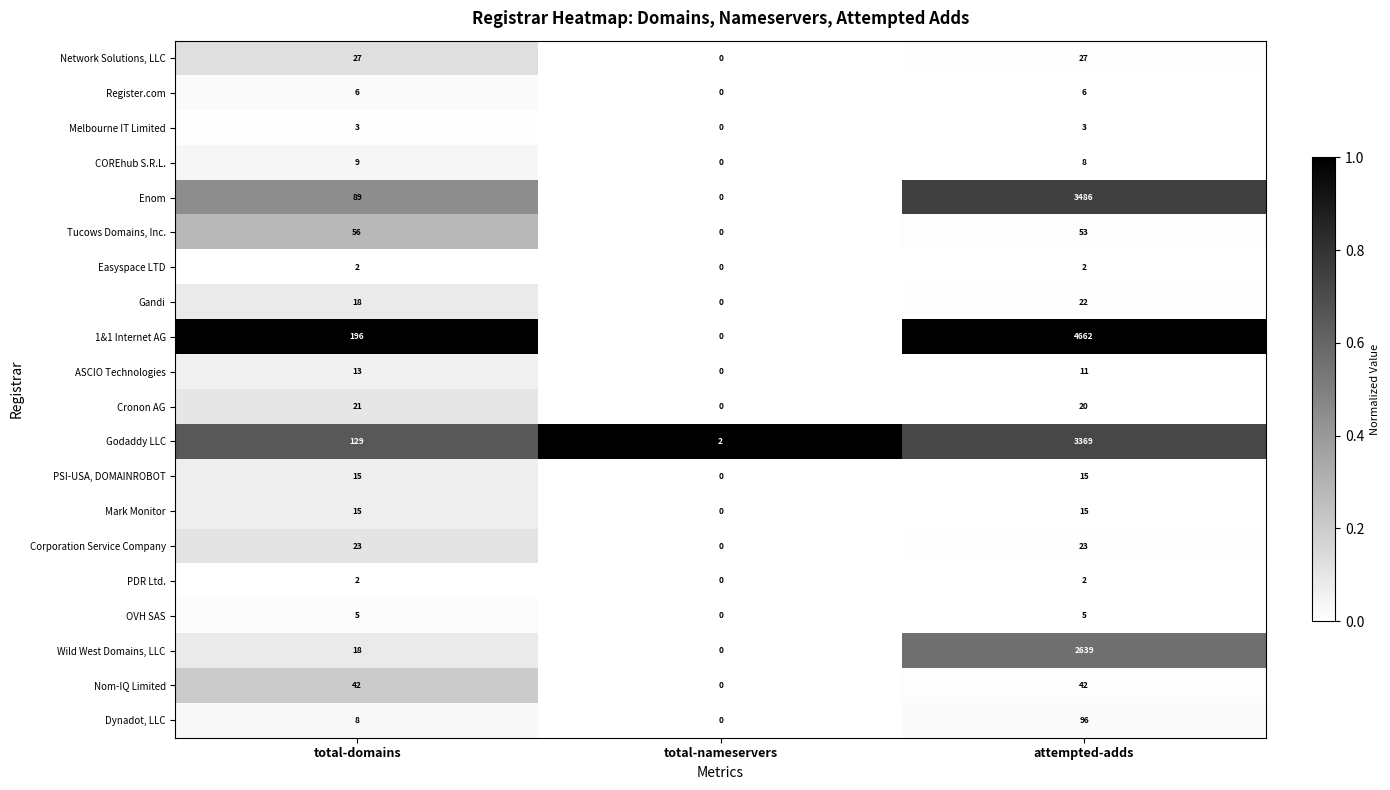

What is the difference between the maximum and minimum values in the Nom-IQ Limited series?

42